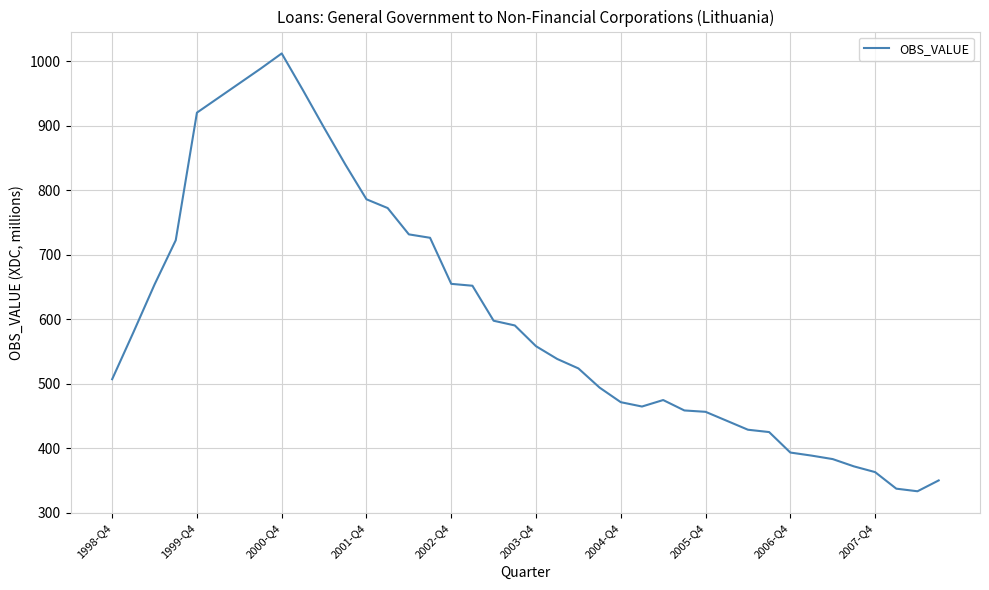

What is the smallest value displayed?

333.5